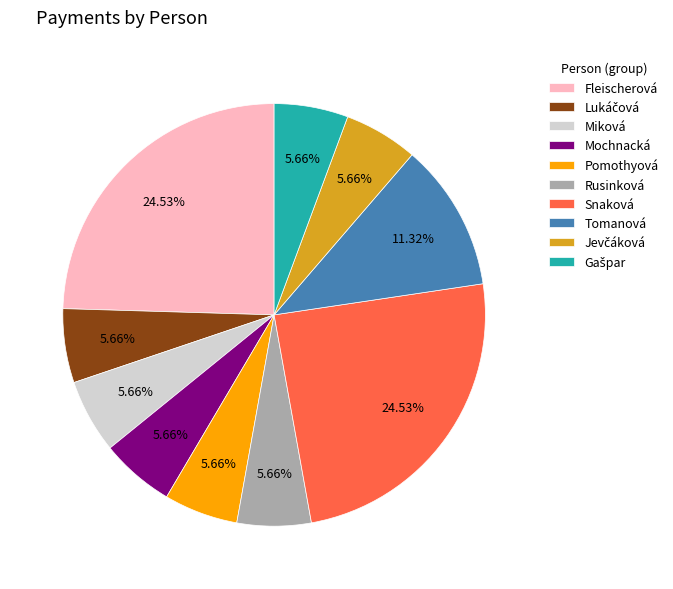

Is the sum of Mochnacká and Miková greater than half?

No